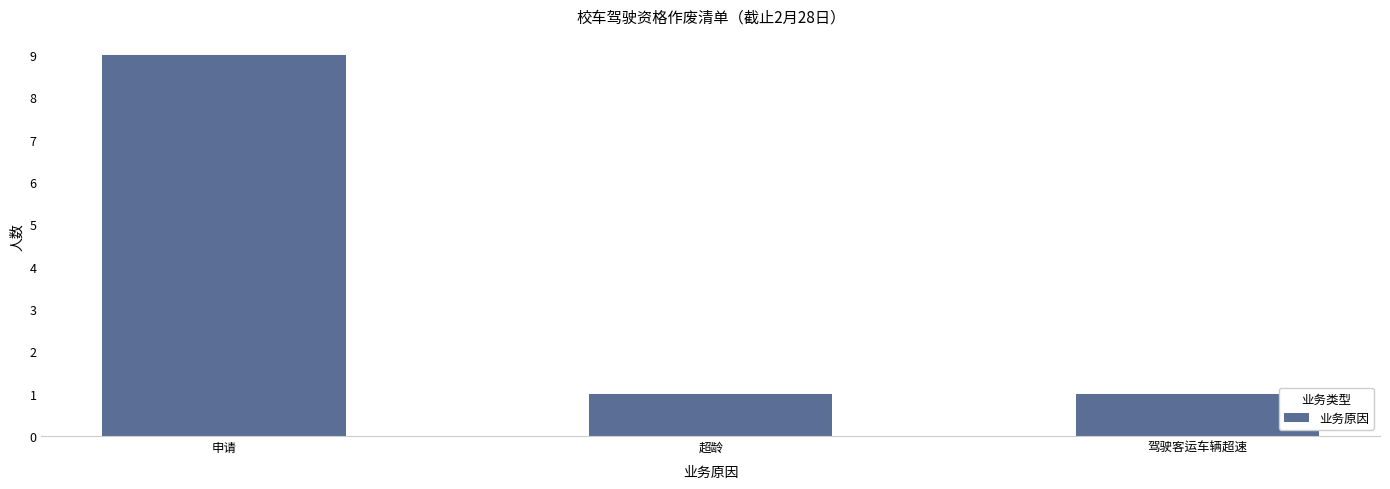

What is the maximum value shown in the chart?

9